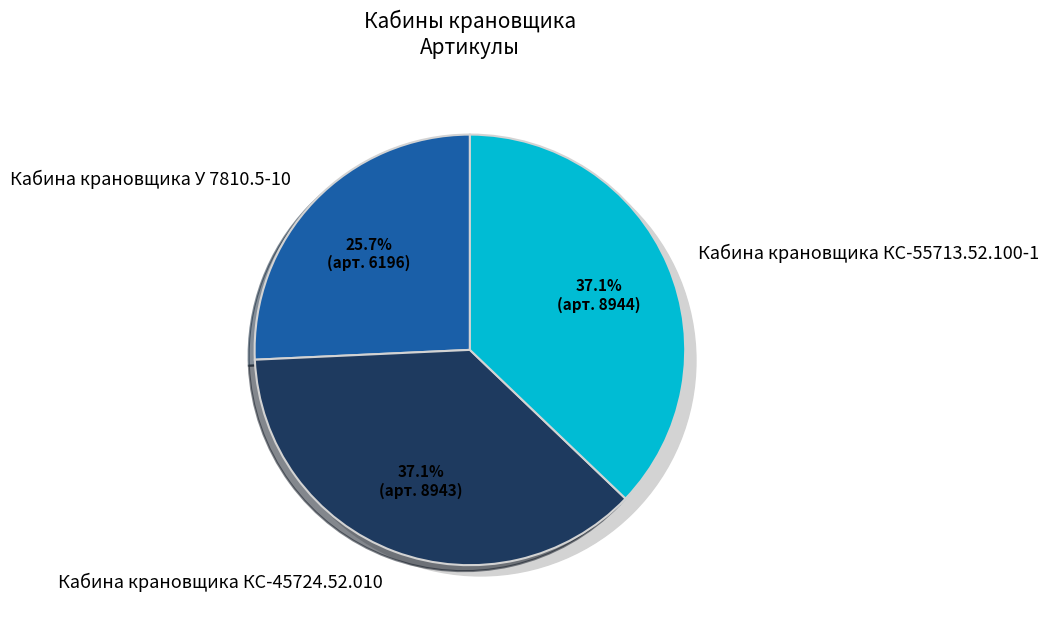

What is the largest slice in the pie chart?

Кабина крановщика КС-55713.52.100-1